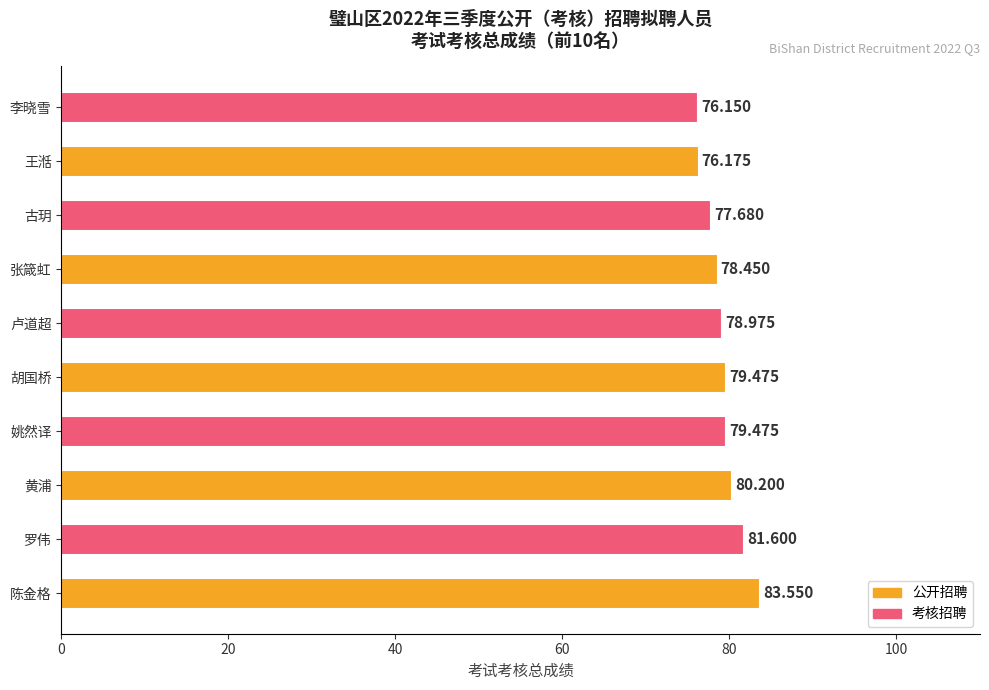

At which category does the chart reach its peak across all series?

陈金格